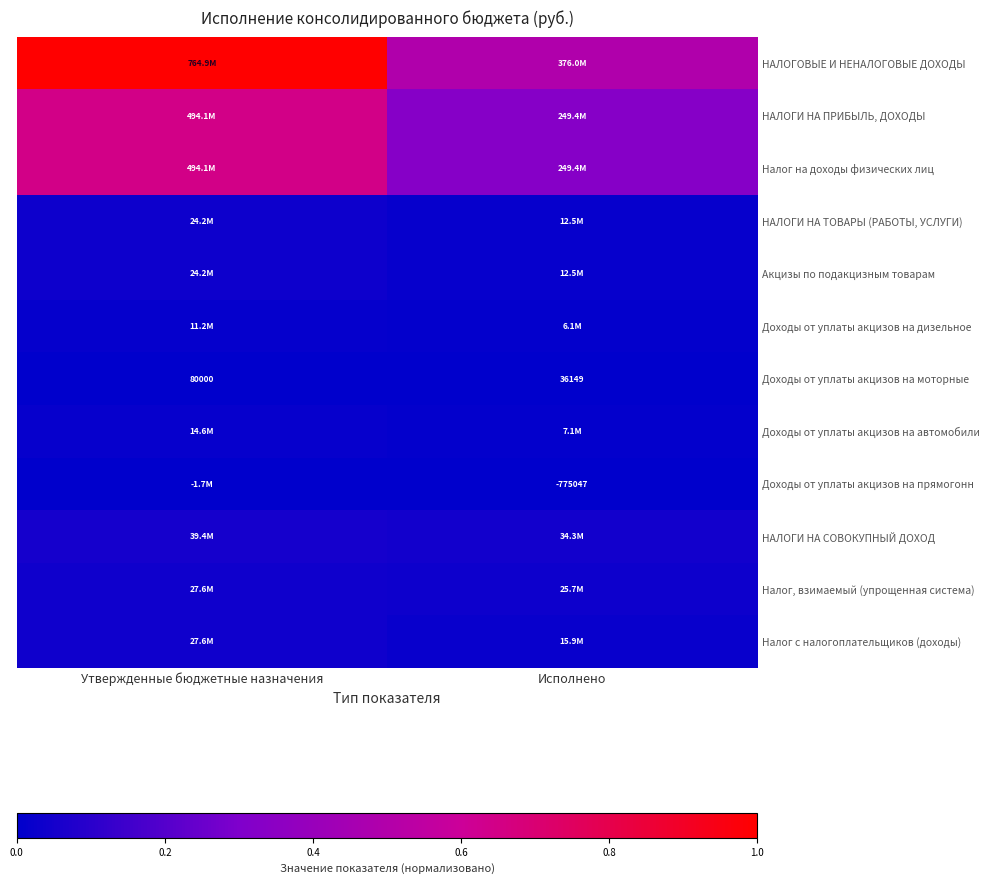

What is the average value of the НАЛОГОВЫЕ И НЕНАЛОГОВЫЕ ДОХОДЫ series?

0.7